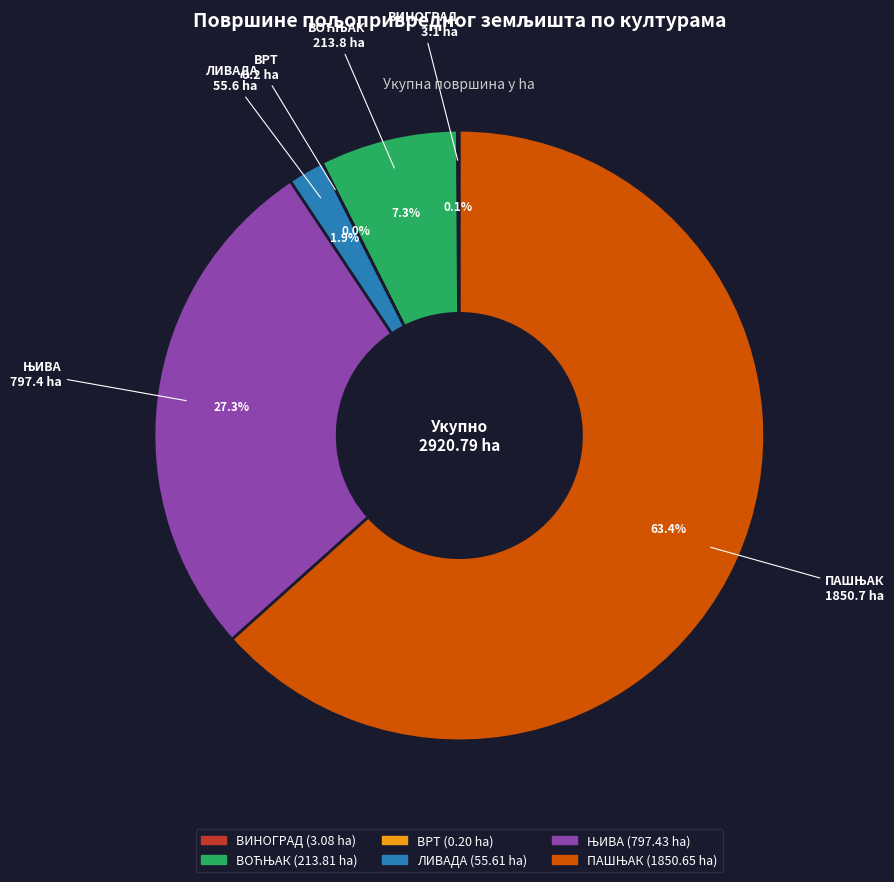

Is there a majority slice in this chart?

Yes